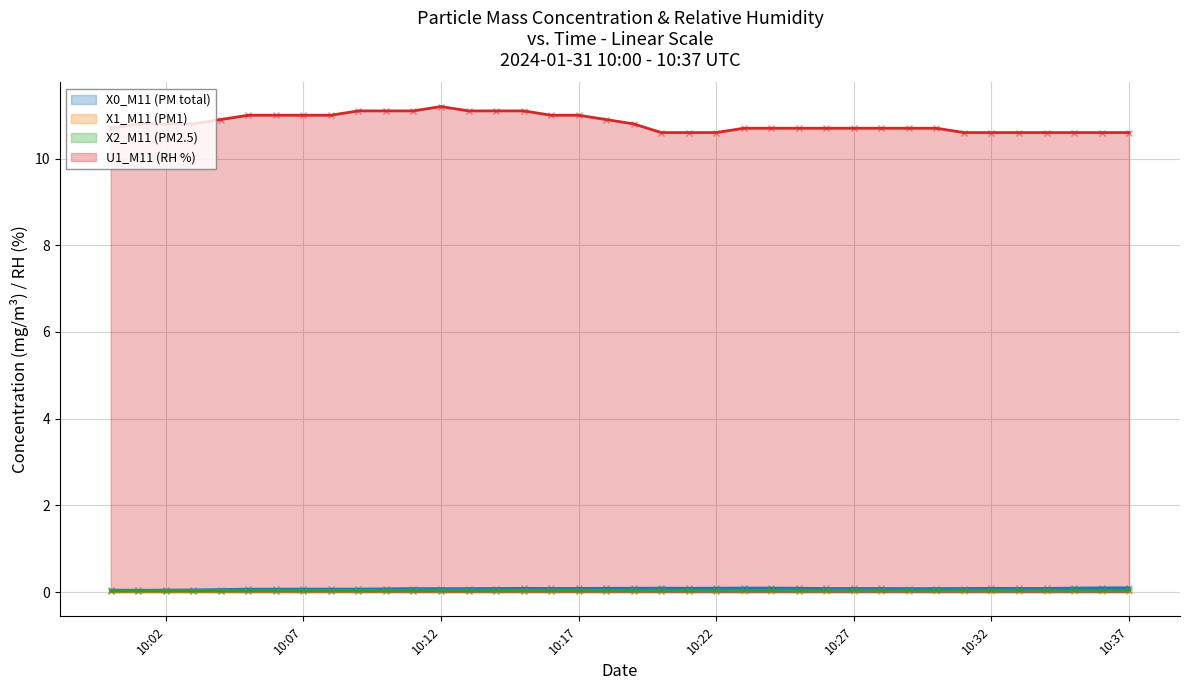

The U1_M11 (RH %) series shows 11.0 at 10:17. True or false?

True